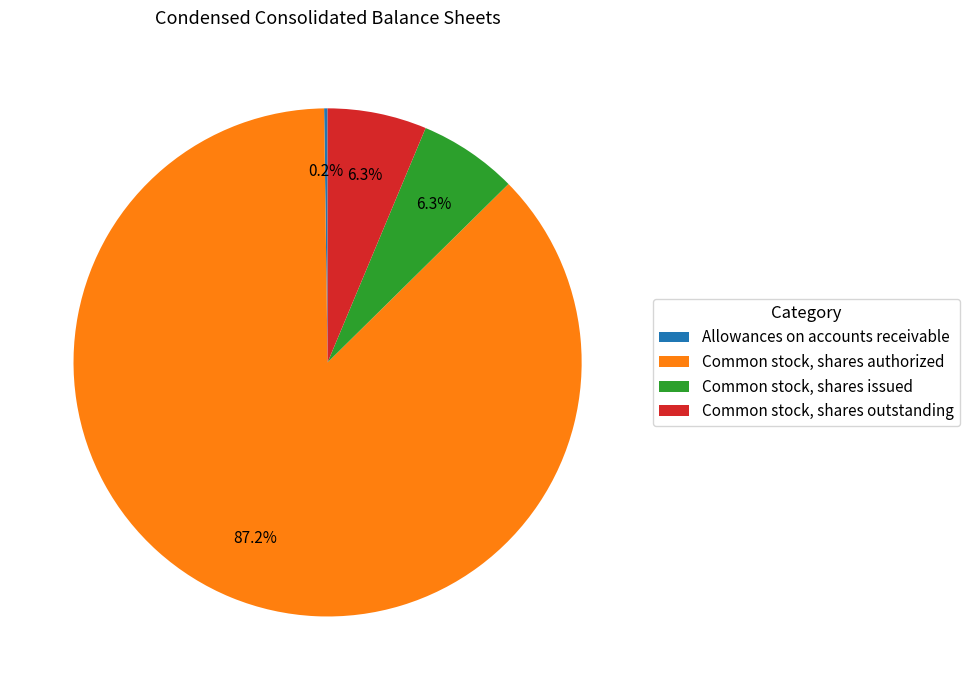

Which slice is the largest?

Common stock, shares authorized